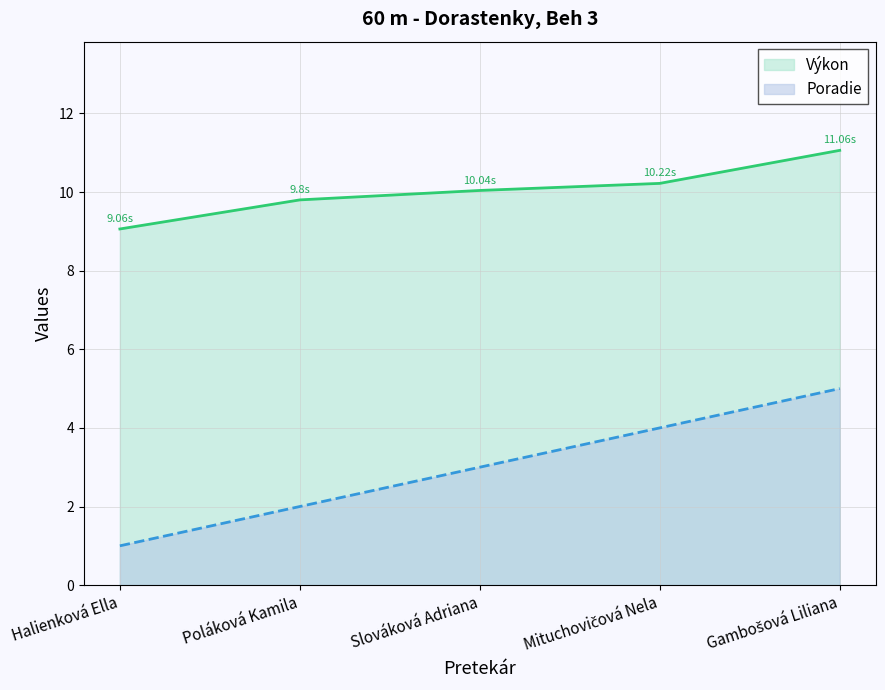

Between Poláková Kamila and Mituchovičová Nela, which series saw the biggest shift?

Poradie